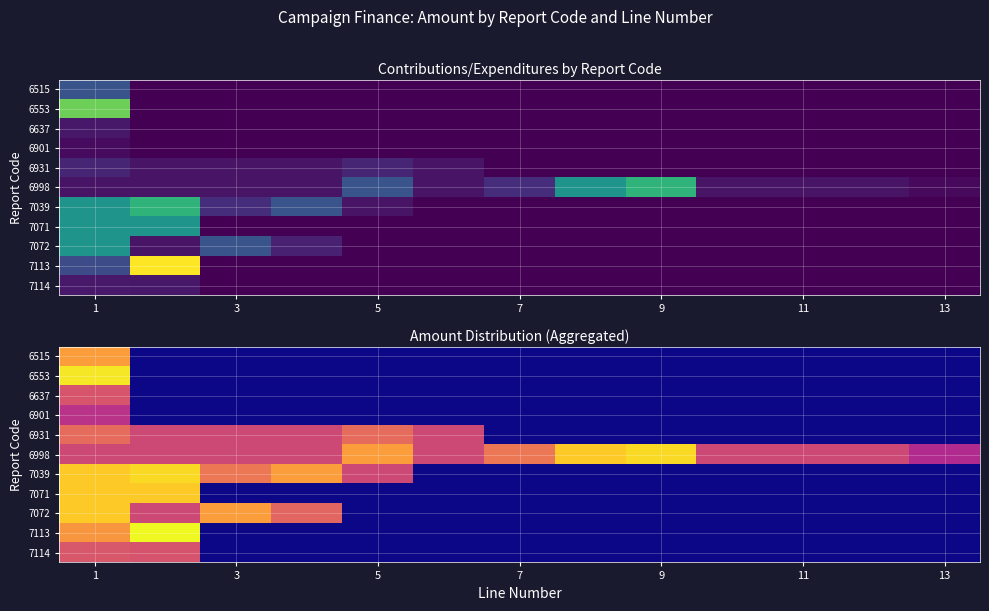

What is the spread (max minus min) of values at 9?

4.6